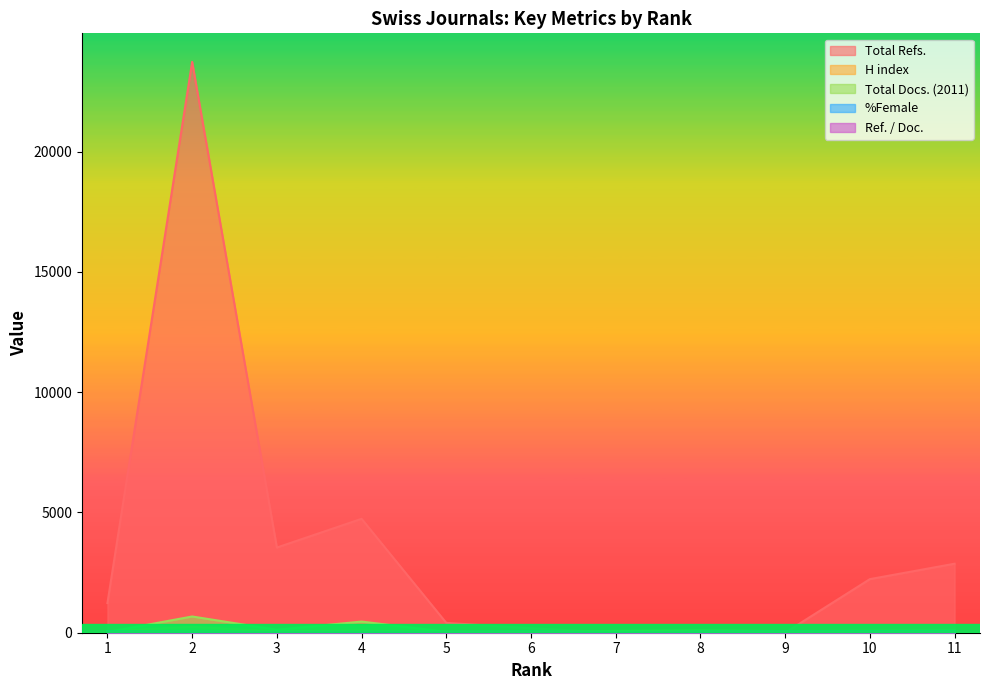

The value of Ref. / Doc. at 5 is 33. True or false?

True